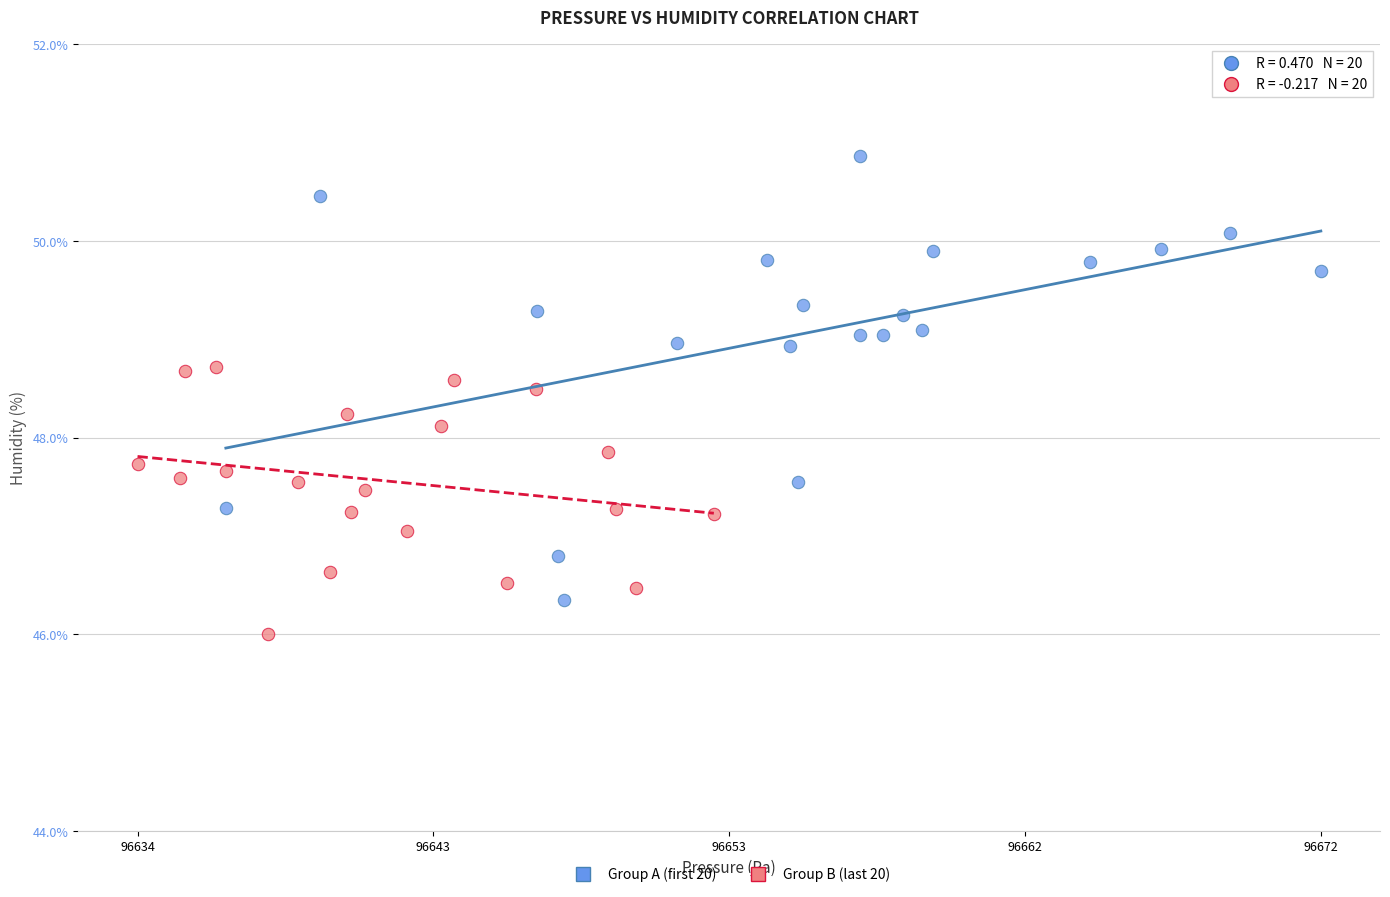

Which series reaches the maximum Y coordinate?

Group A (first 20)